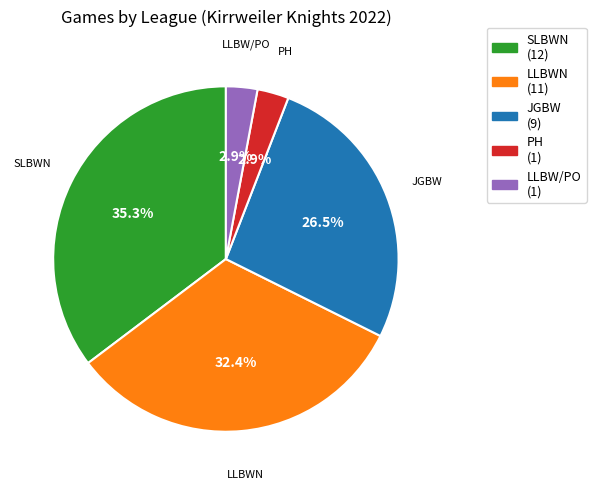

How many segments does this pie chart have?

5